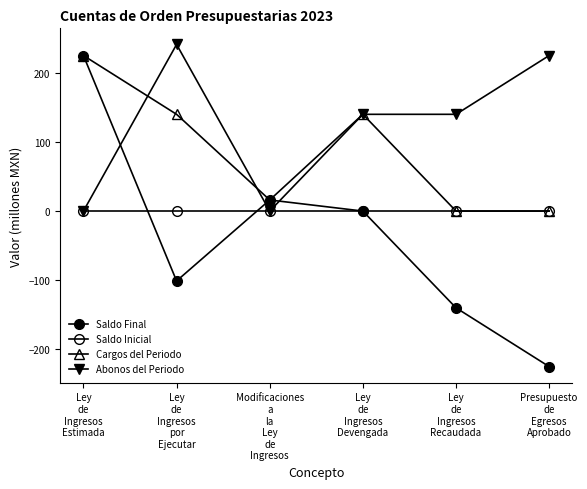

List the series in order of their peak value, highest first.

Abonos del Periodo, Saldo Final, Cargos del Periodo, Saldo Inicial